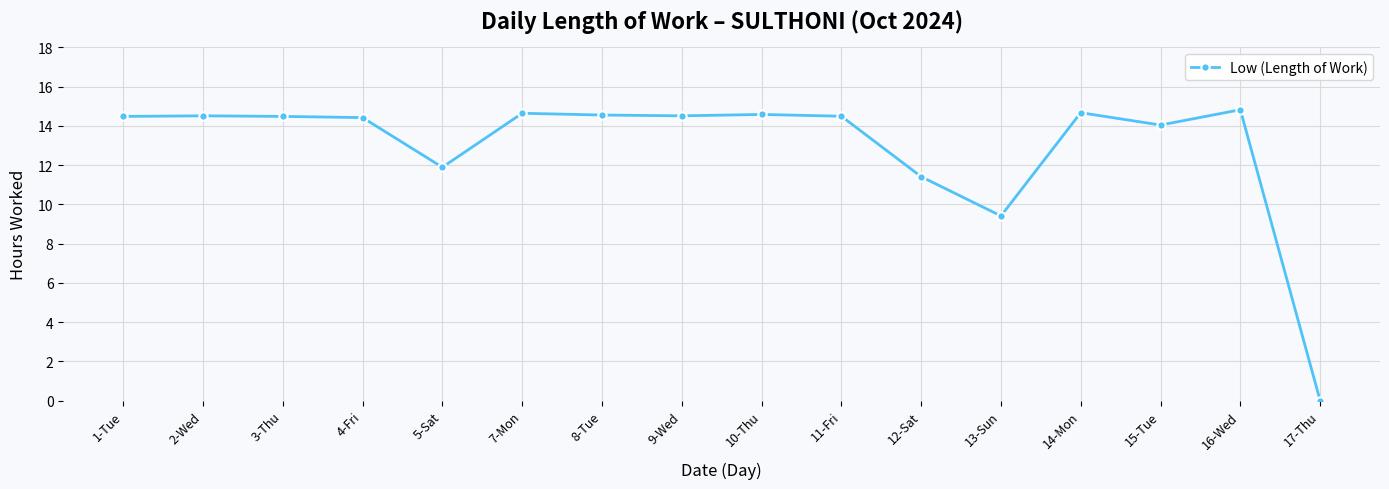

What is the label of the 7th point from the right?

11-Fri